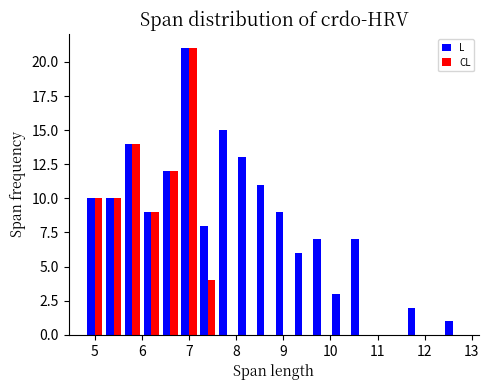

Reading left to right, transcribe this chart: for each range on the x-axis, give the height of each series' bar. The values are not printed on the chart, so give them approximately, as read against the axis.

4.8 to 5.2: L=10	CL=10
5.2 to 5.6: L=10	CL=10
5.6 to 6.0: L=14	CL=14
6.0 to 6.4: L=9	CL=9
6.4 to 6.8: L=12	CL=12
6.8 to 7.2: L=21	CL=21
7.2 to 7.6: L=8	CL=4
7.6 to 8.0: L=15	CL=0
8.0 to 8.4: L=13	CL=0
8.4 to 8.8: L=11	CL=0
8.8 to 9.2: L=9	CL=0
9.2 to 9.6: L=6	CL=0
9.6 to 10.0: L=7	CL=0
10.0 to 10.4: L=3	CL=0
10.4 to 10.8: L=7	CL=0
10.8 to 11.2: L=0	CL=0
11.2 to 11.6: L=0	CL=0
11.6 to 12.0: L=2	CL=0
12.0 to 12.4: L=0	CL=0
12.4 to 12.8: L=1	CL=0